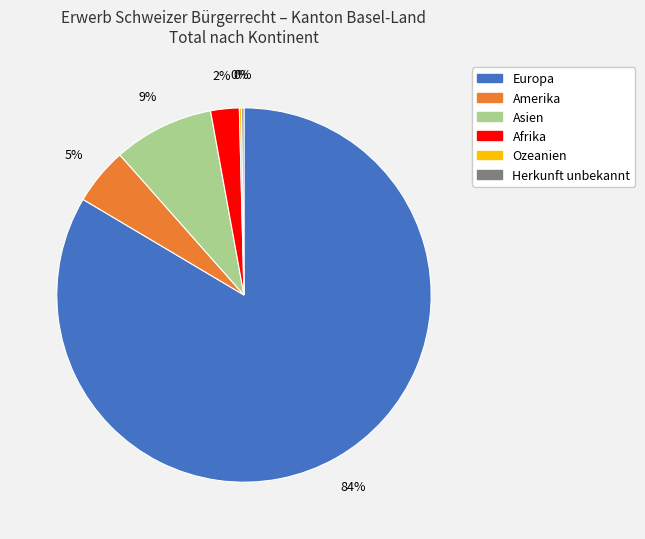

The Afrika slice represents 8% of the pie. True or false?

False